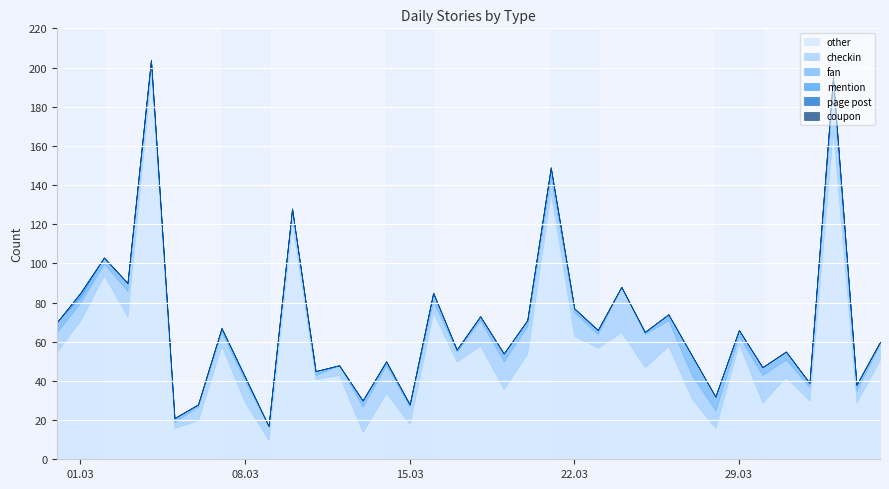

What is the label of the 31st point from the left?

2016-03-30